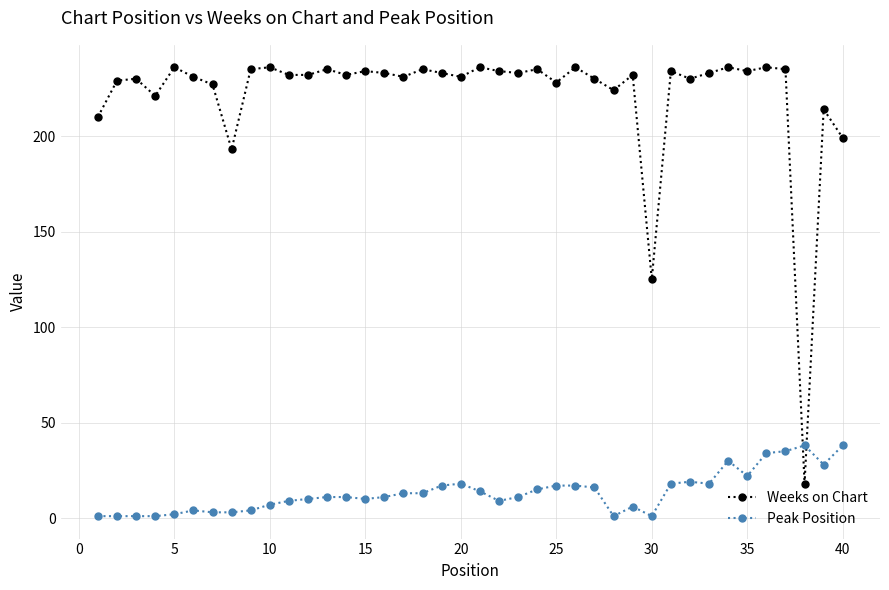

How many intersections are there between Weeks on Chart and Peak Position?

2